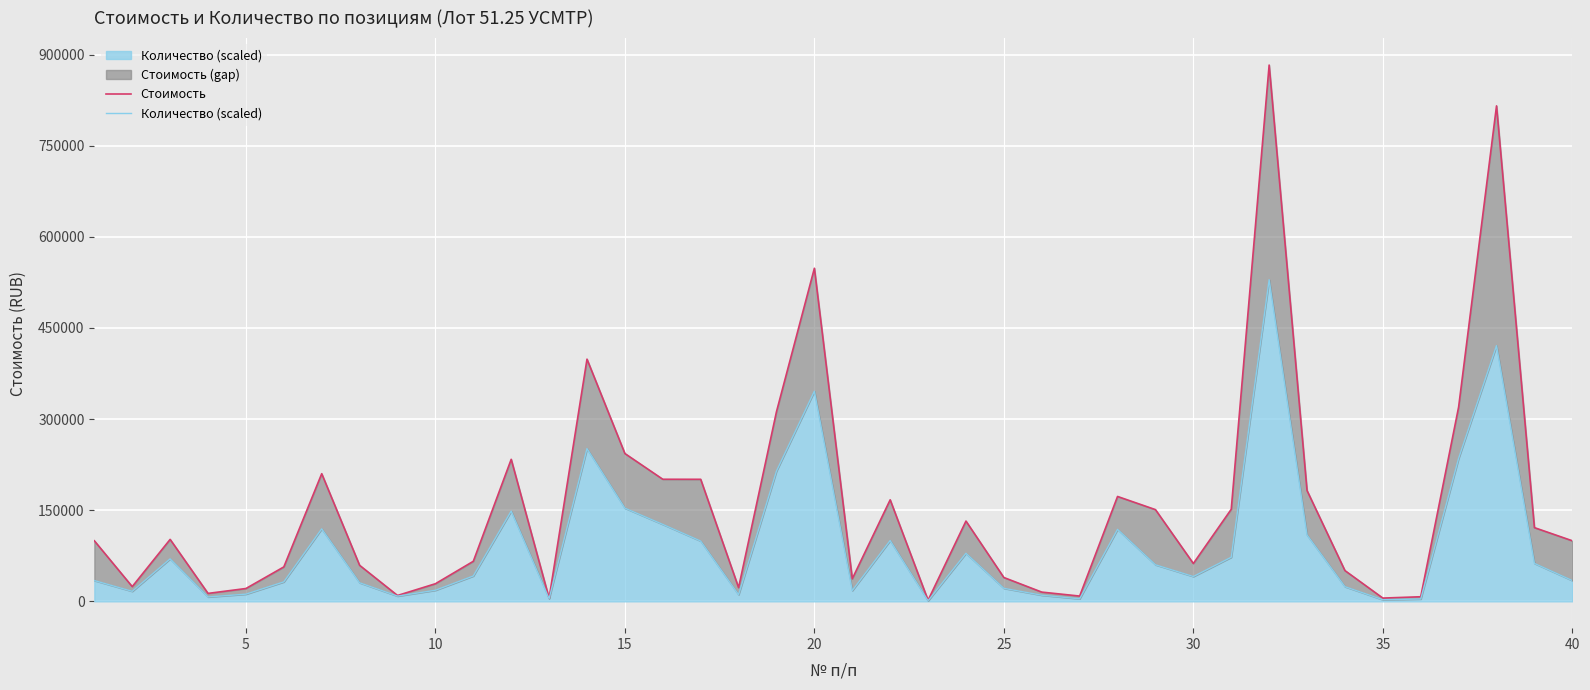

How many series are shown in this chart?

2